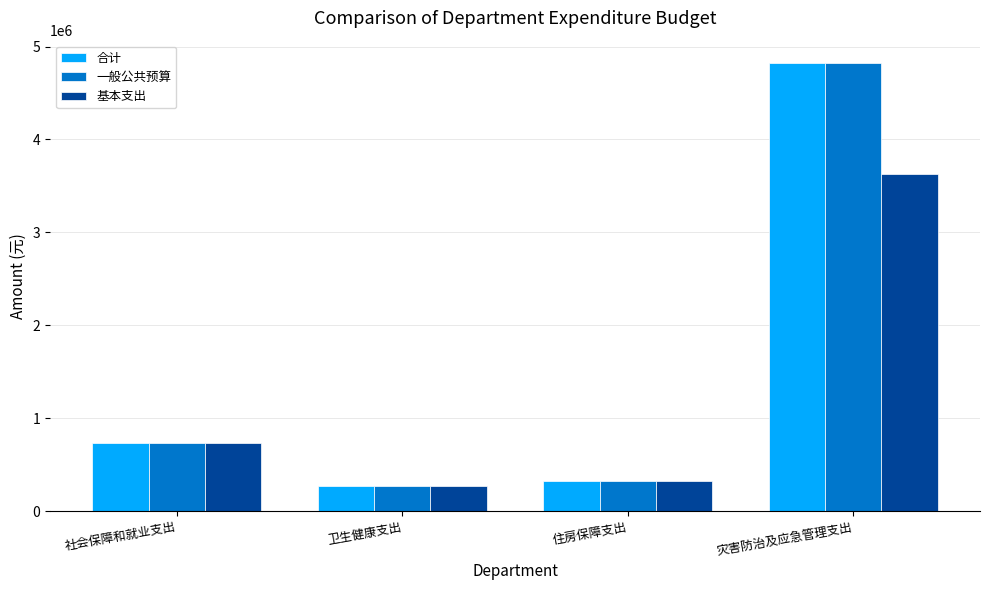

At which category does the chart reach its peak across all series?

灾害防治及应急管理支出